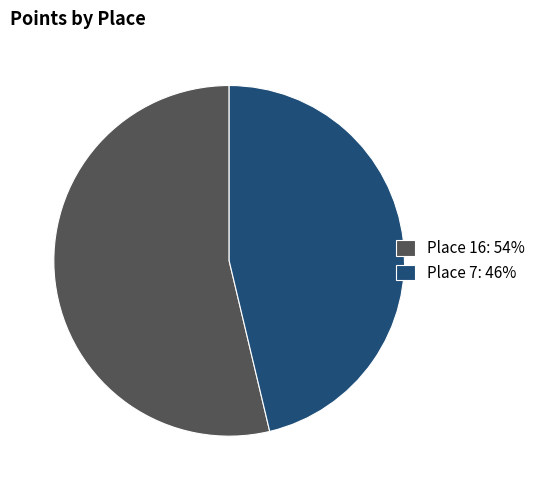

What is the ratio of the value at Place 7 to the value at Place 16?

0.9